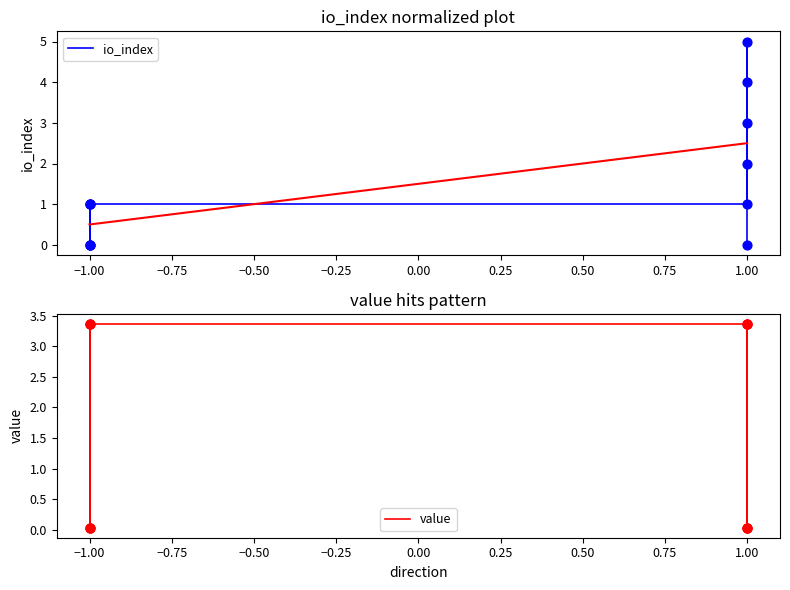

Which series has the largest Y range (max minus min)?

io_index